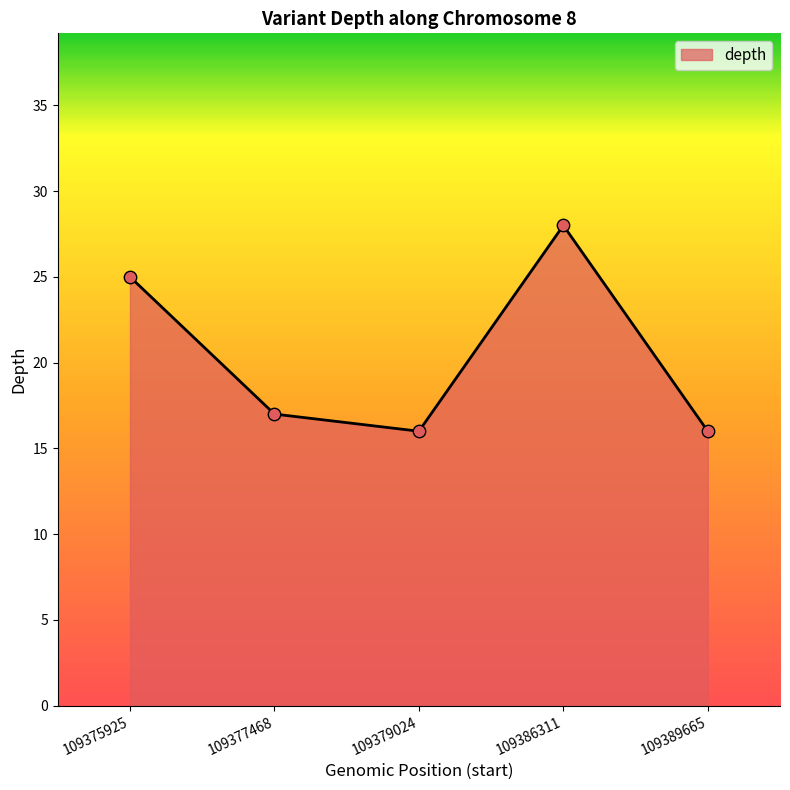

What is the change in value from 109377468 to 109379024?

-1